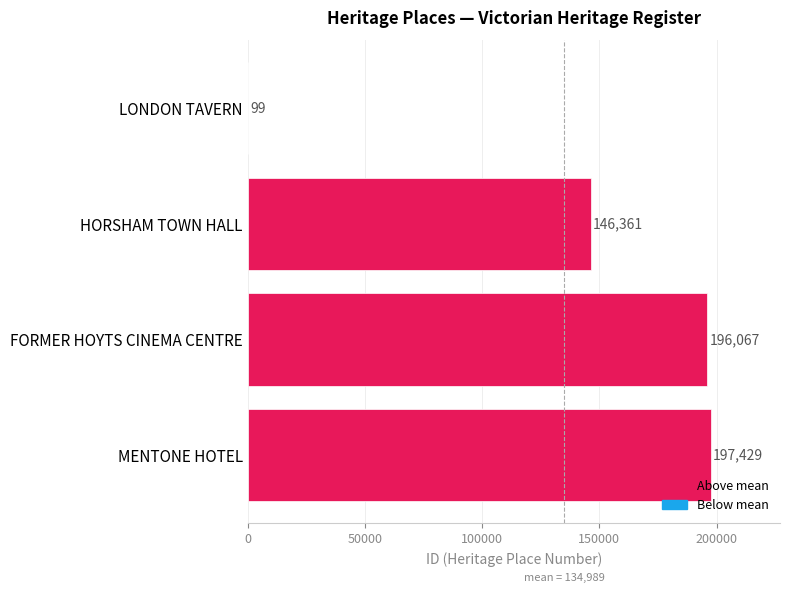

What is the maximum value shown in the chart?

197429